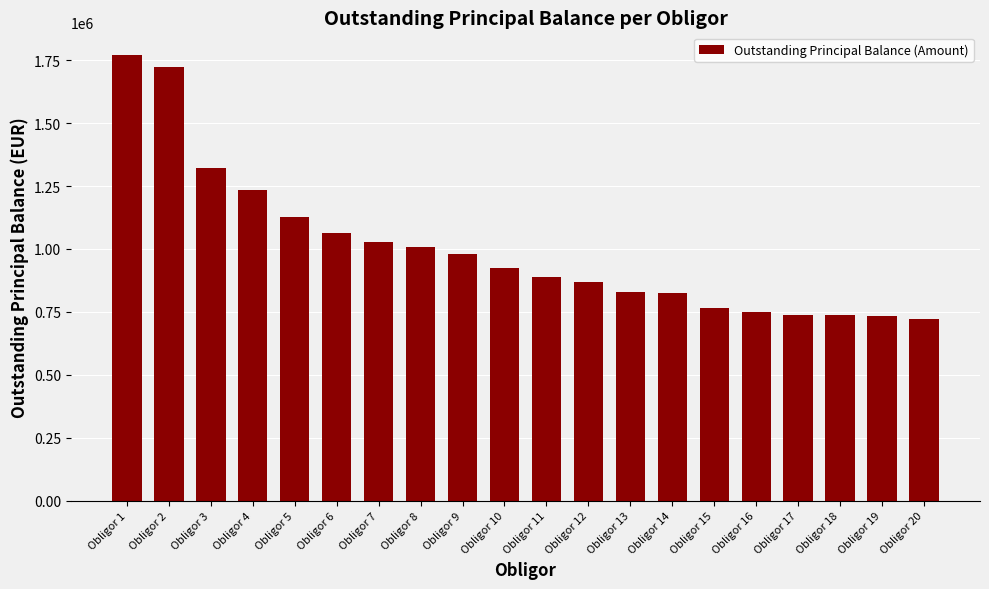

Is it true that the value at Obligor 6 is 1061632.0?

True